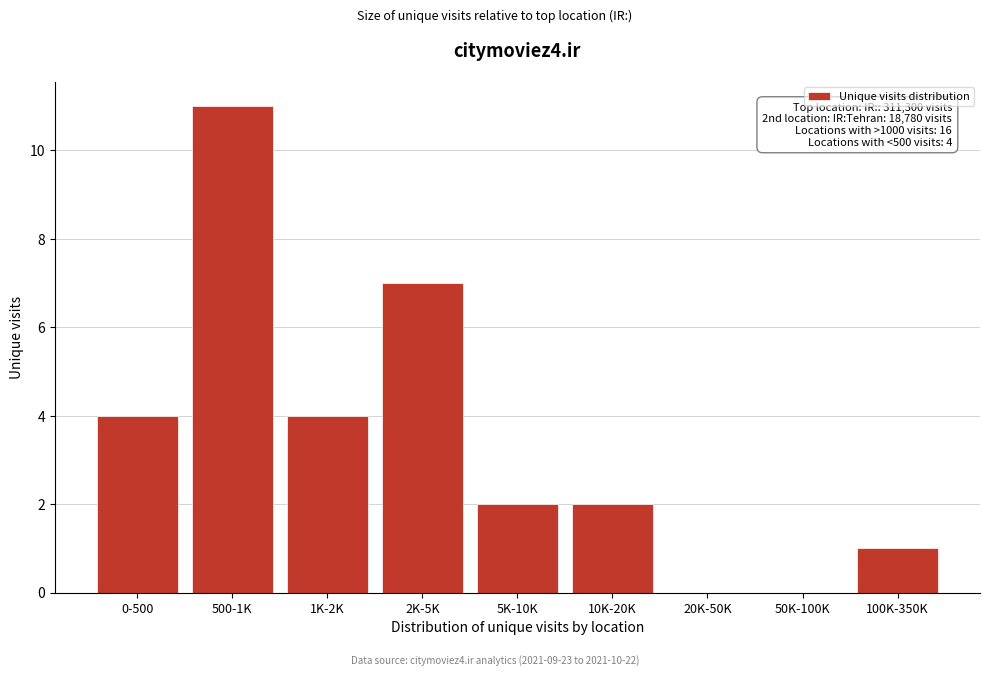

Reading left to right, what are all the values shown in this chart?

0-500=4	500-1K=11	1K-2K=4	2K-5K=7	5K-10K=2	10K-20K=2	20K-50K=0	50K-100K=0	100K-350K=1